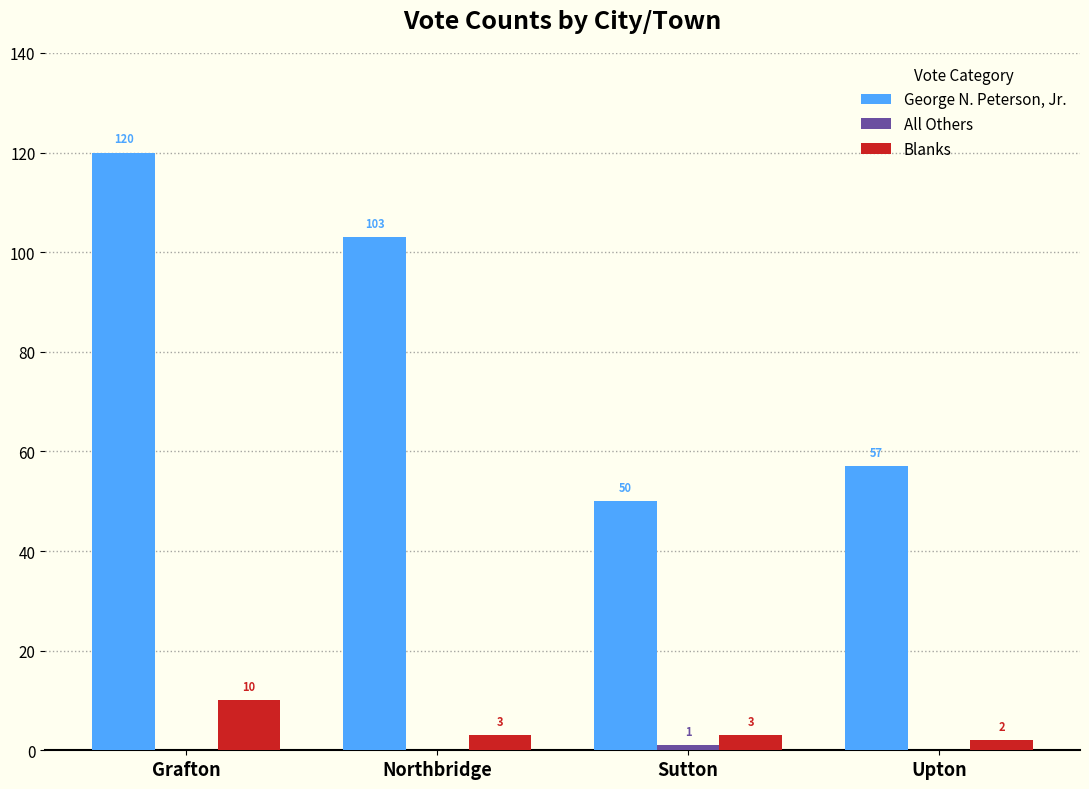

Are the bars horizontal?

No